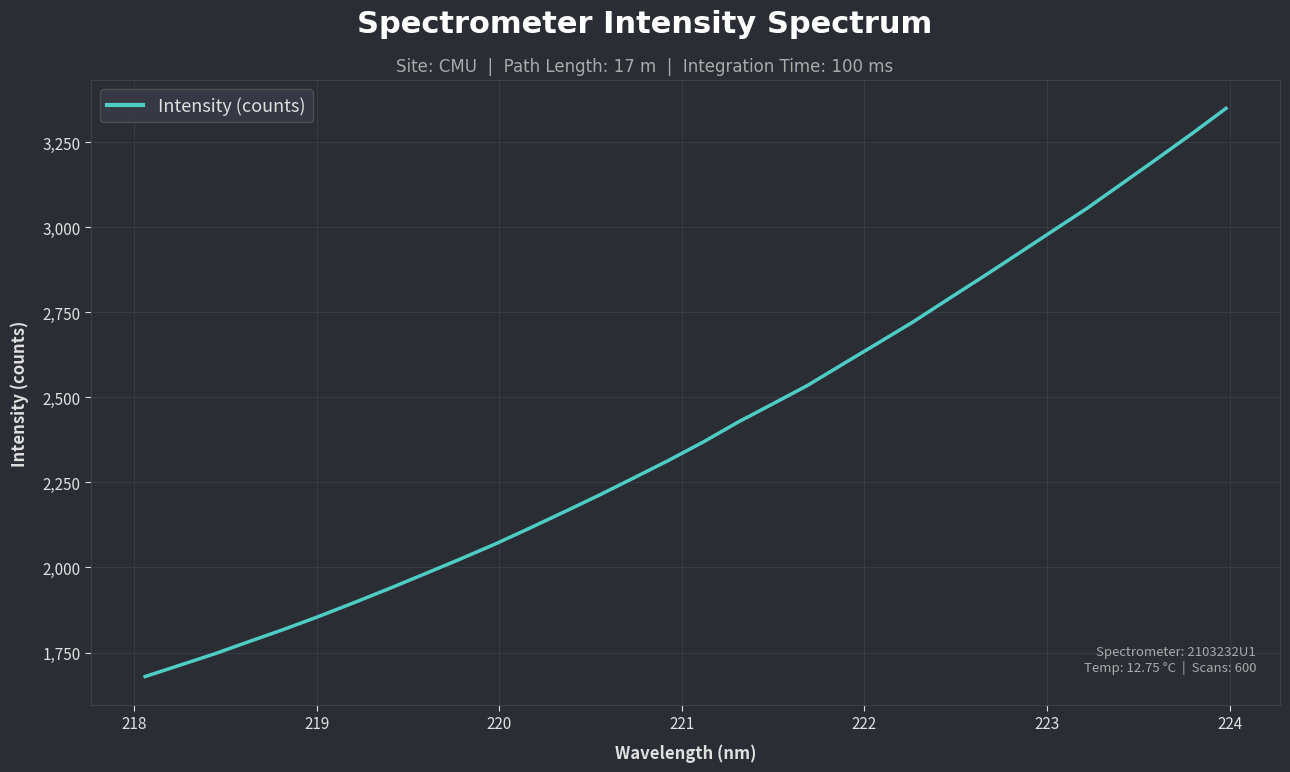

What is the maximum value shown in the chart?

3349.3